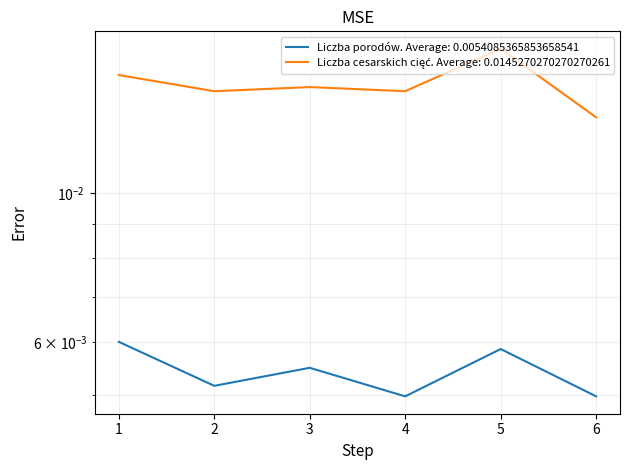

Rank the series at 6 from highest to lowest value.

Liczba cesarskich cięć, Liczba porodów